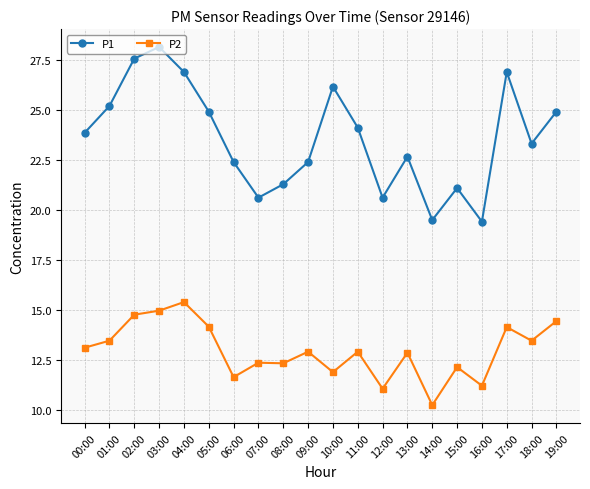

Between 09:00 and 15:00, which series saw the biggest shift?

P1